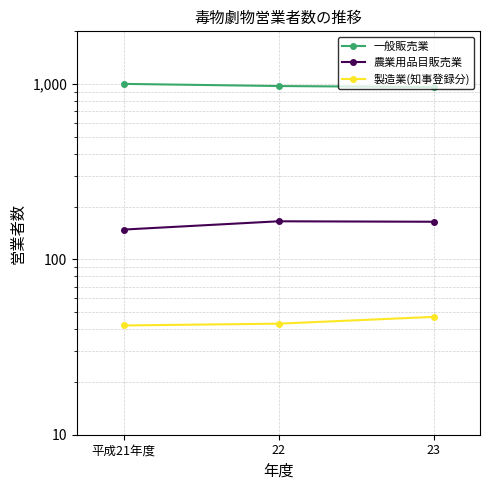

What is the total value across all series at 22?

1183